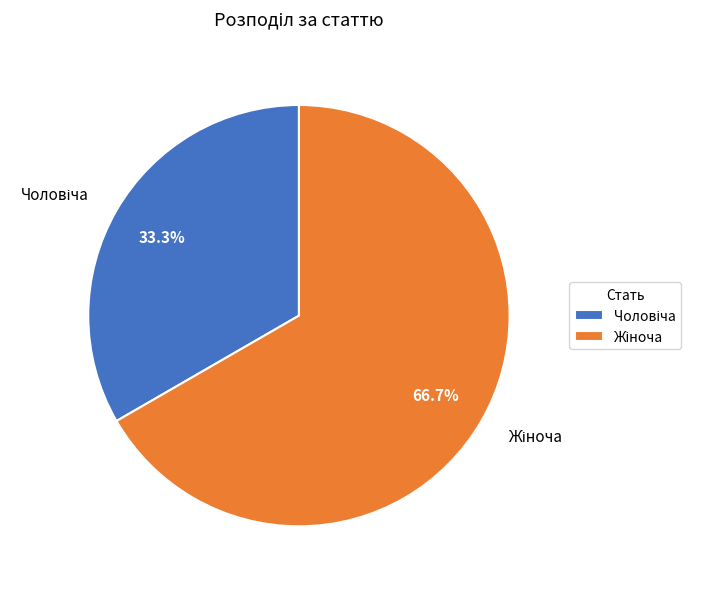

How many slices are in this pie chart?

2